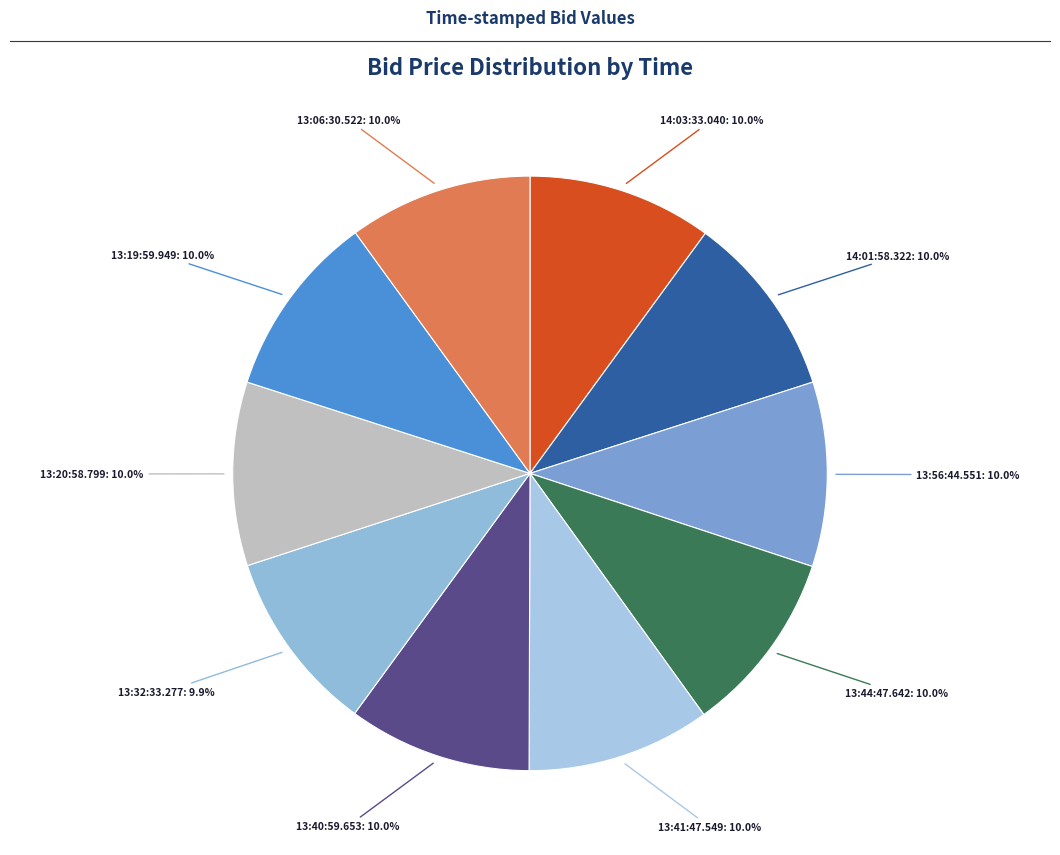

Is there a majority slice in this chart?

No